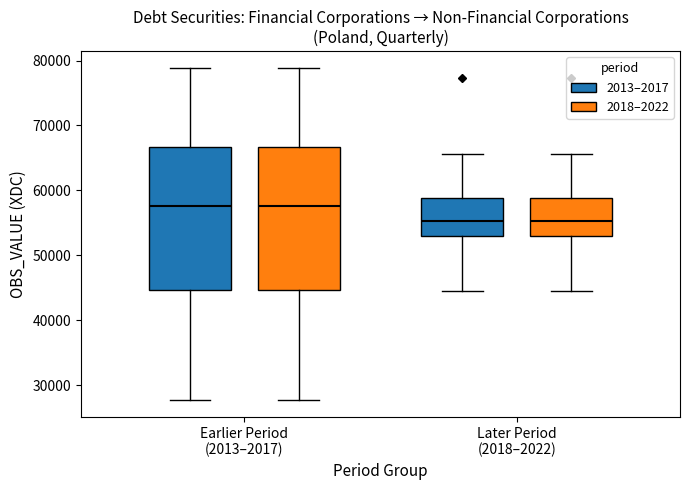

Reading left to right, transcribe this box plot: for each box, give where its median line is, the range the box spans, and where its two whiskers end, as read against the y-axis. The values are not printed on the chart, so give them approximately, as read against the axis.

Earlier Period (2013–2017) (2013–2017): median 58000, box 45000 to 67000, whiskers 28000 to 79000
Earlier Period (2013–2017) (2018–2022): median 58000, box 45000 to 67000, whiskers 28000 to 79000
Later Period (2018–2022) (2013–2017): median 55000, box 53000 to 59000, whiskers 45000 to 66000
Later Period (2018–2022) (2018–2022): median 55000, box 53000 to 59000, whiskers 45000 to 66000